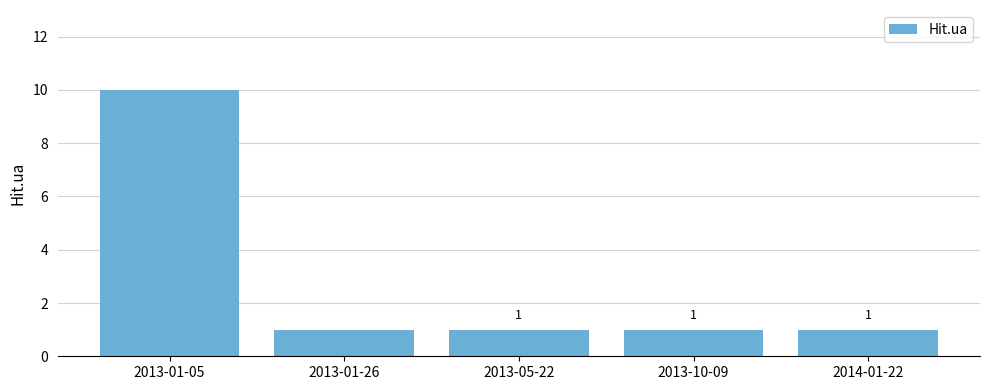

Reading left to right, what are all the values shown in this chart?

2013-01-05=10	2013-01-26=1	2013-05-22=1	2013-10-09=1	2014-01-22=1